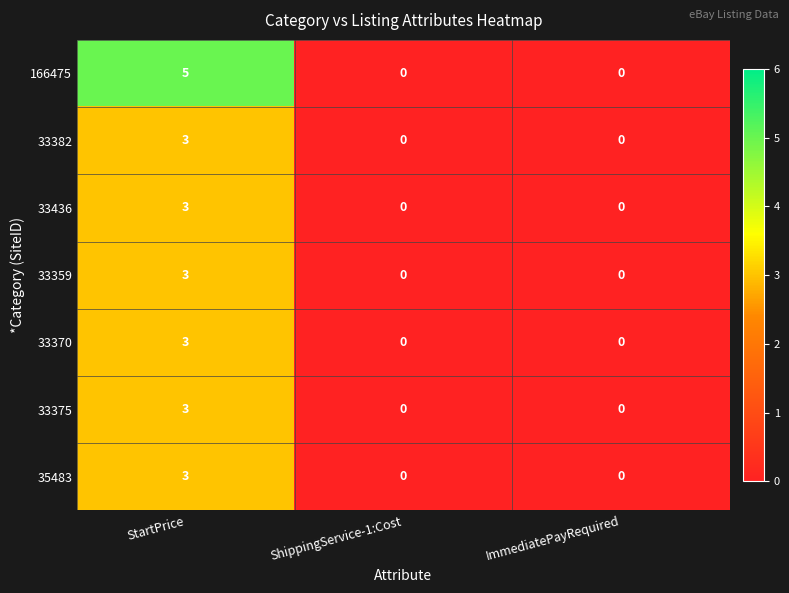

Reading right to left, transcribe all the data shown in this chart.

166475: 0	0	5
33382: 0	0	3
33436: 0	0	3
33359: 0	0	3
33370: 0	0	3
33375: 0	0	3
35483: 0	0	3